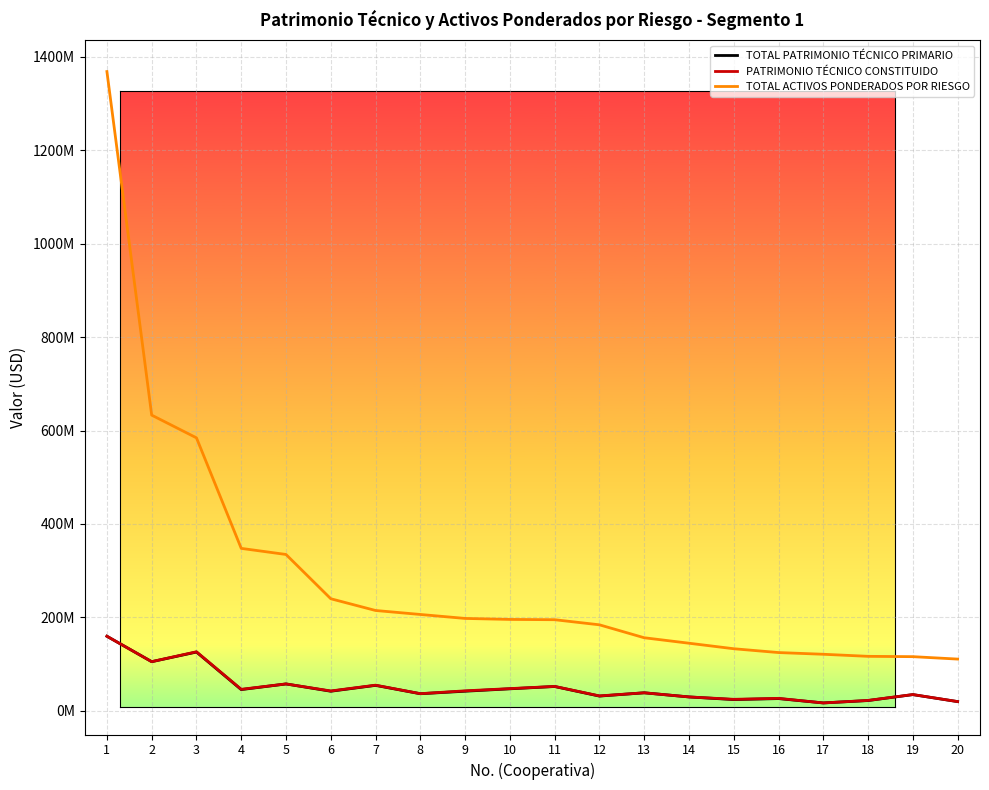

Is this an area chart (filled region under the line)?

No